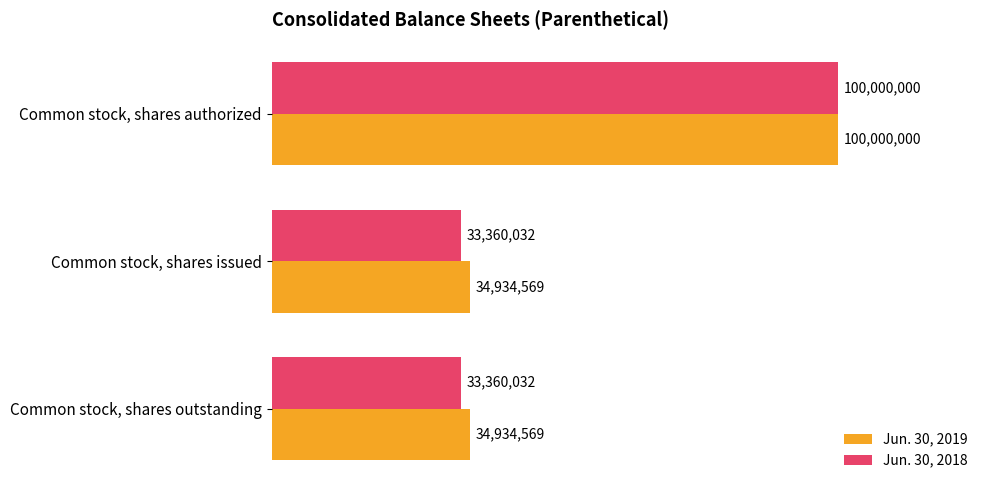

What are all the series names shown in the legend?

Jun. 30, 2019, Jun. 30, 2018